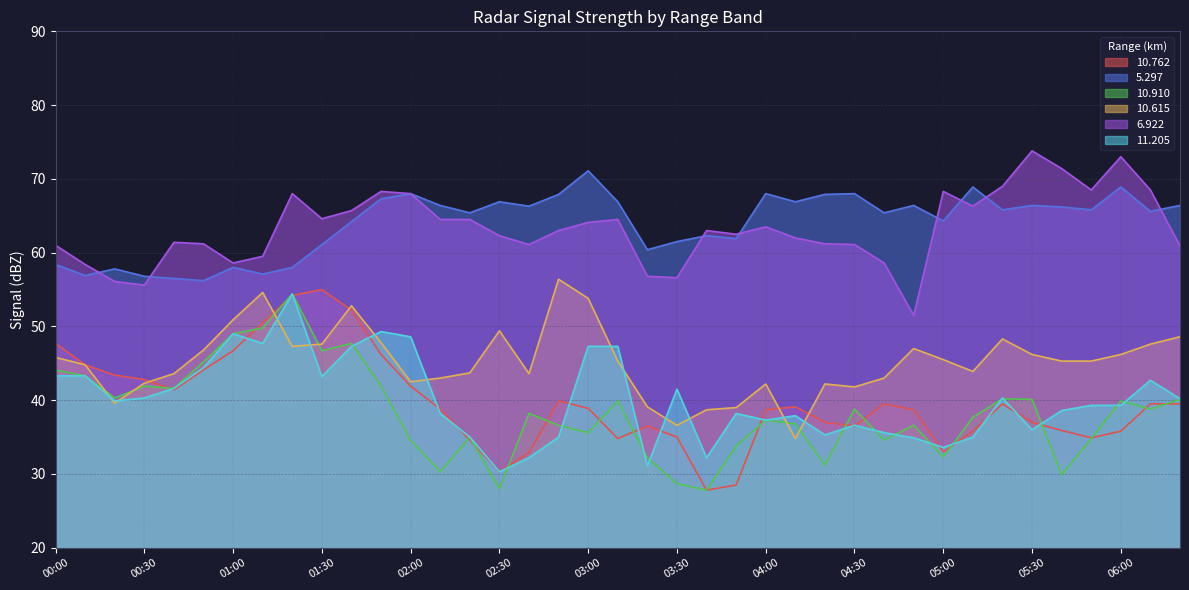

The  10.762 series shows 38.9 at 03:00. True or false?

True